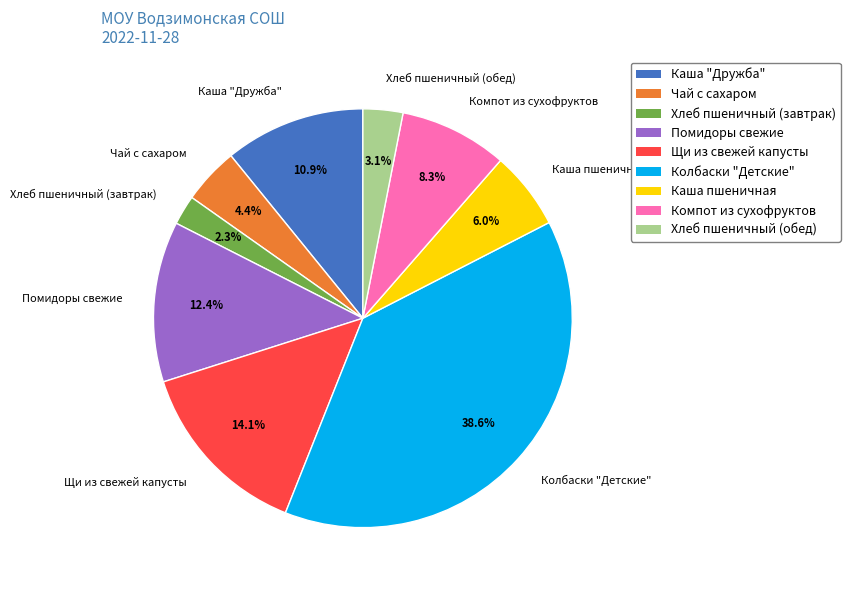

Count the number of slices in the pie.

9